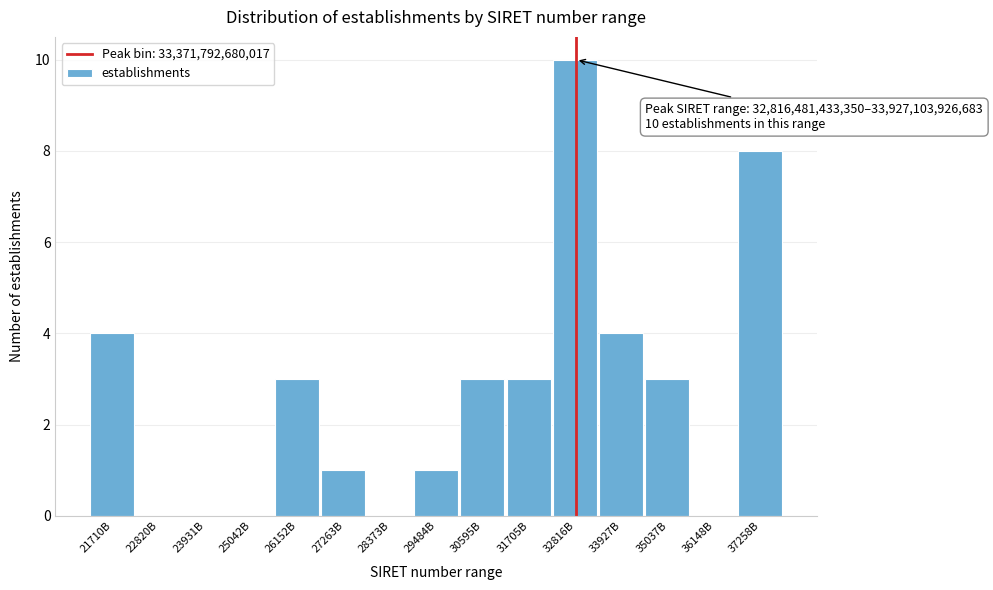

Reading left to right, extract all data points from this chart.

21710B=4	22820B=0	23931B=0	25042B=0	26152B=3	27263B=1	28373B=0	29484B=1	30595B=3	31705B=3	32816B=10	33927B=4	35037B=3	36148B=0	37258B=8